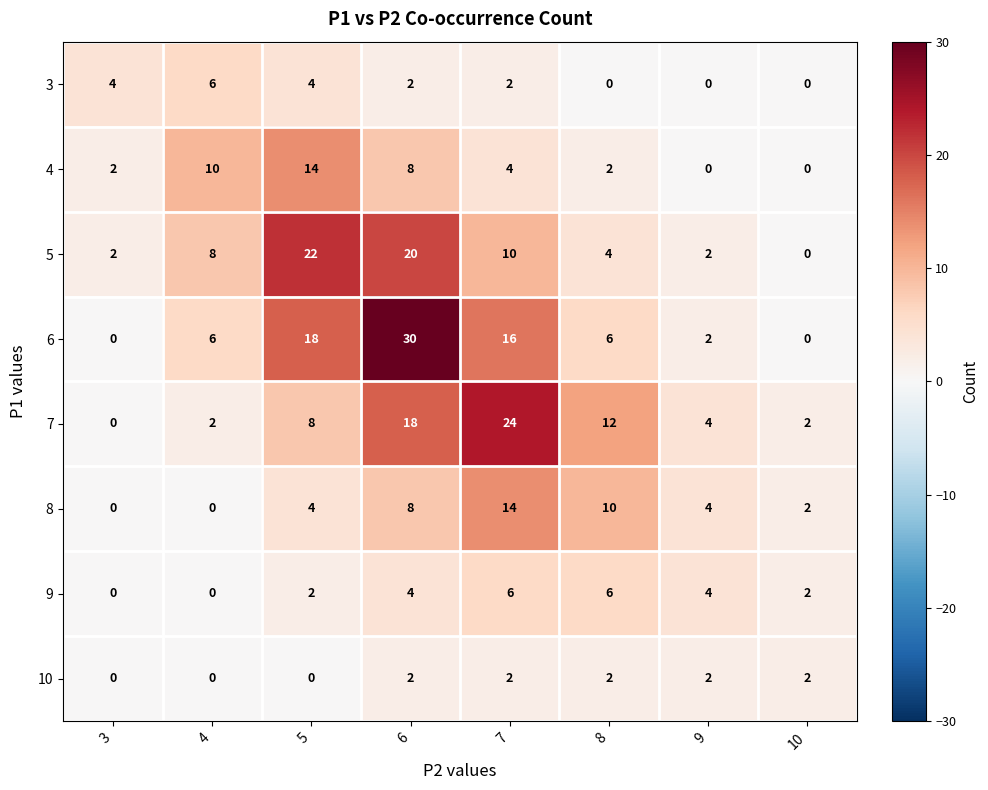

How many values in the 6 series are below 6?

3